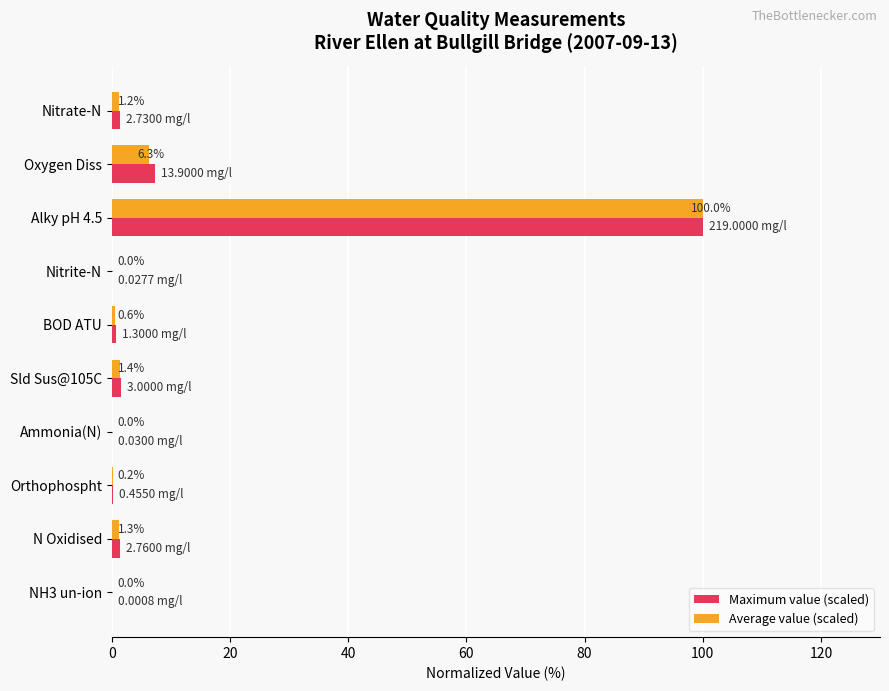

Which series has the largest total across all categories?

Maximum value (scaled)